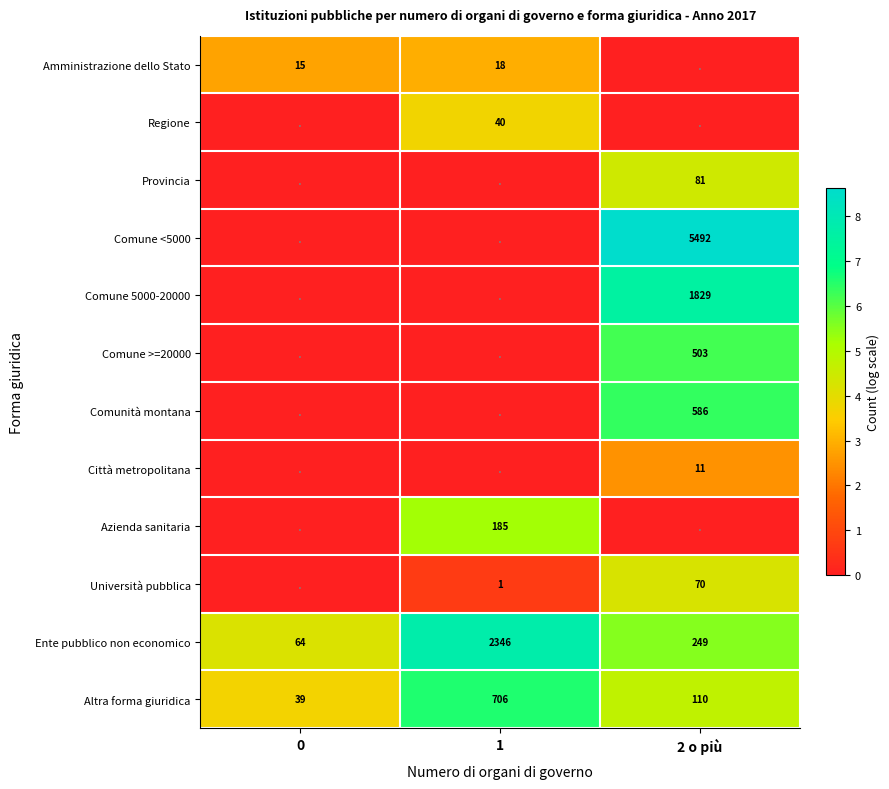

Is it true that Comunità montana equals 586 at 2 o più?

True